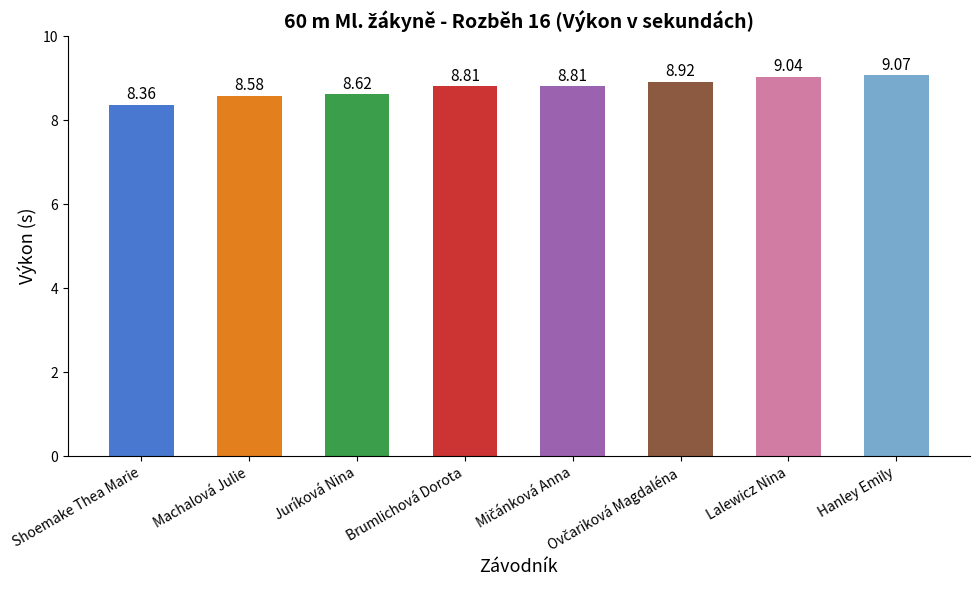

Are the bars horizontal?

No